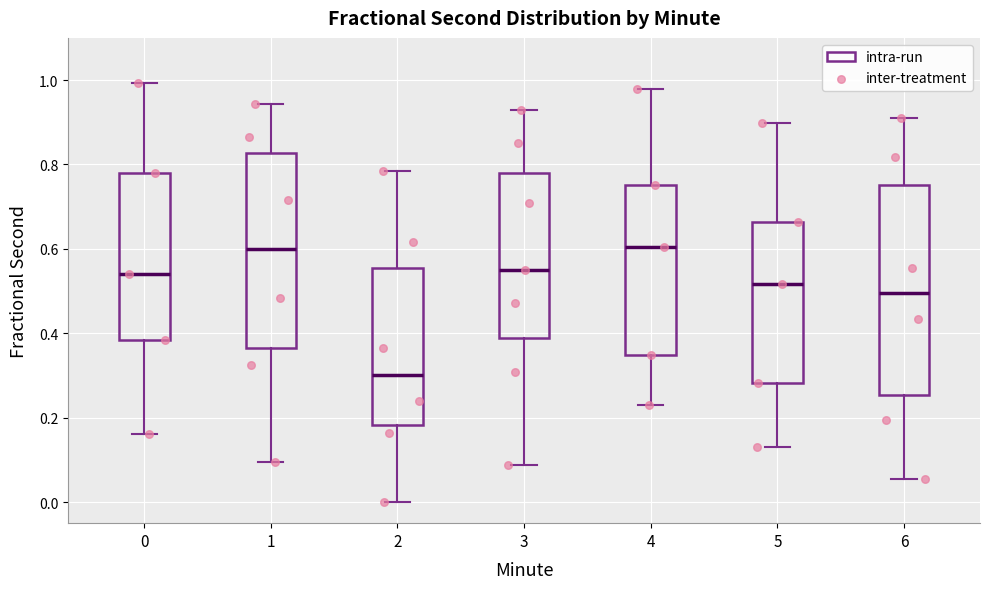

Reading left to right, read every box against the y-axis: the position of its median line, the range the box covers, and the ends of its whiskers. The values are not printed on the chart, so give them approximately, as read against the axis.

0: median 0.54, box 0.38 to 0.78, whiskers 0.16 to 1.00
1: median 0.60, box 0.36 to 0.82, whiskers 0.10 to 0.94
2: median 0.30, box 0.18 to 0.56, whiskers 0.00 to 0.78
3: median 0.54, box 0.38 to 0.78, whiskers 0.08 to 0.92
4: median 0.60, box 0.34 to 0.76, whiskers 0.24 to 0.98
5: median 0.52, box 0.28 to 0.66, whiskers 0.14 to 0.90
6: median 0.50, box 0.26 to 0.76, whiskers 0.06 to 0.92